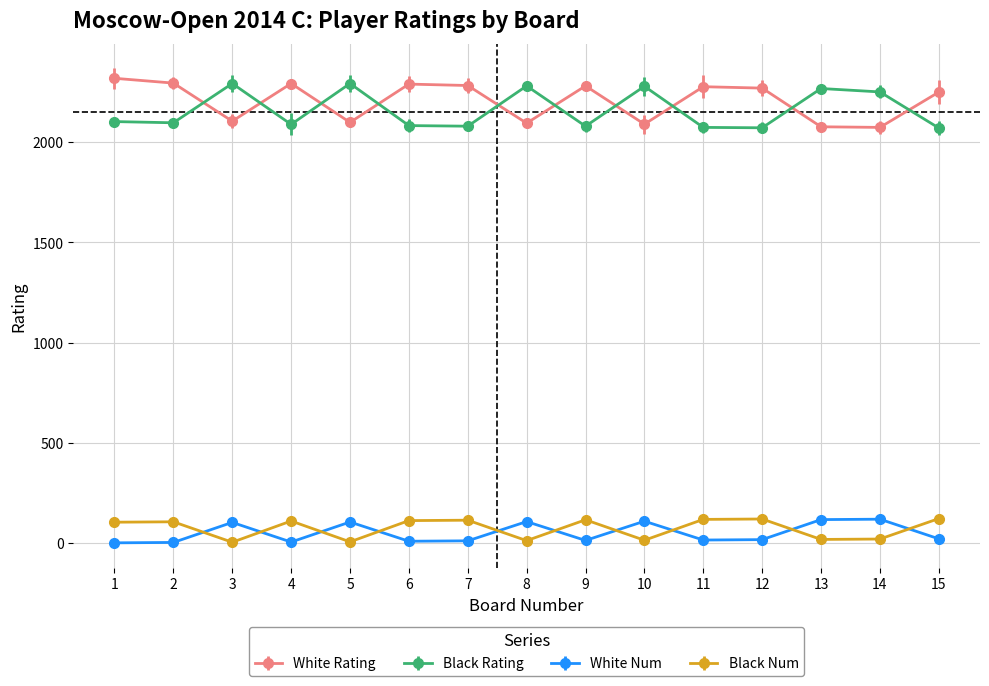

List the labels in order of Black Num value, smallest first.

3, 5, 8, 10, 13, 14, 1, 2, 4, 6, 7, 9, 11, 12, 15